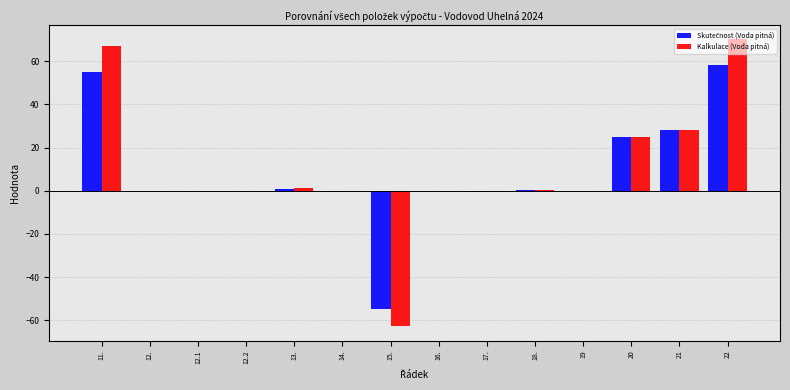

Which series changed the most between 14. and 22?

Kalkulace (Voda pitná)